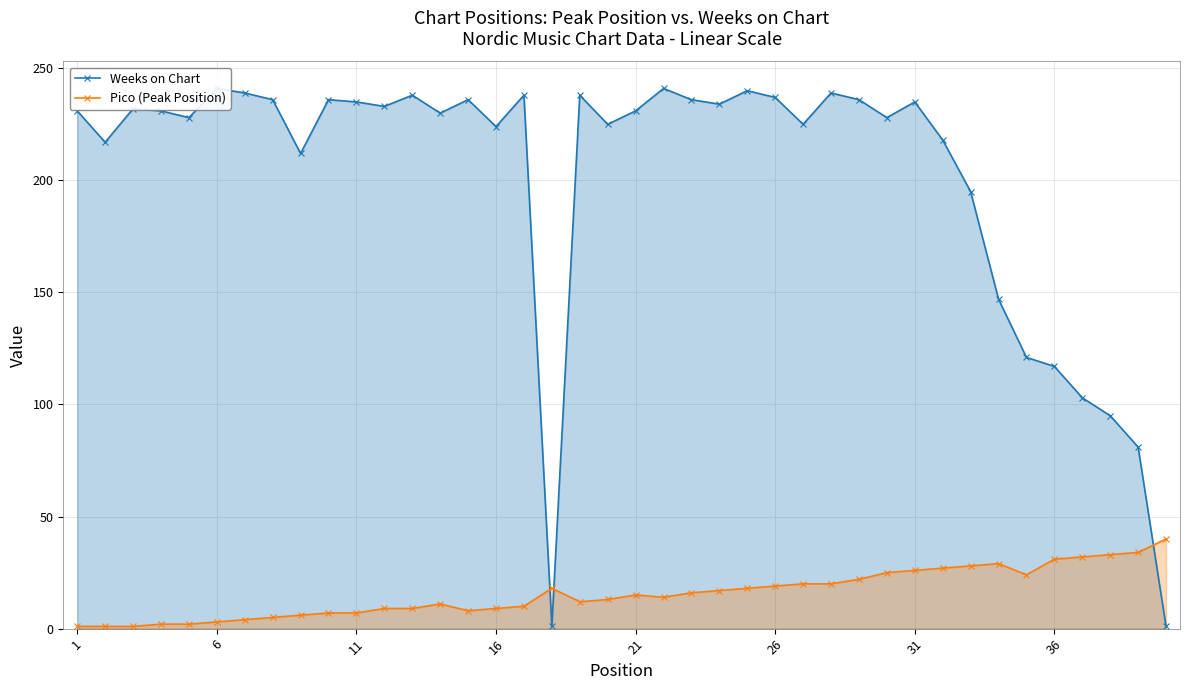

What is the highest value of the Pico (Peak Position) series?

40